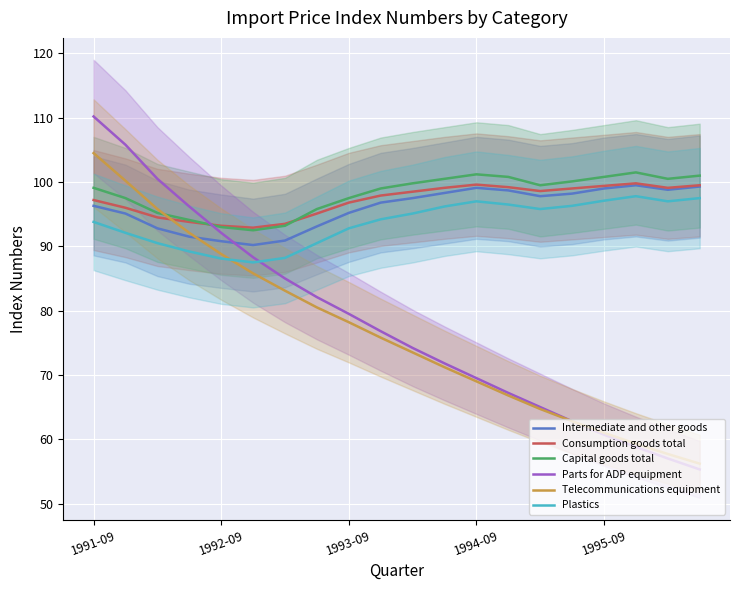

Read the Intermediate and other goods value at 10.

97.5